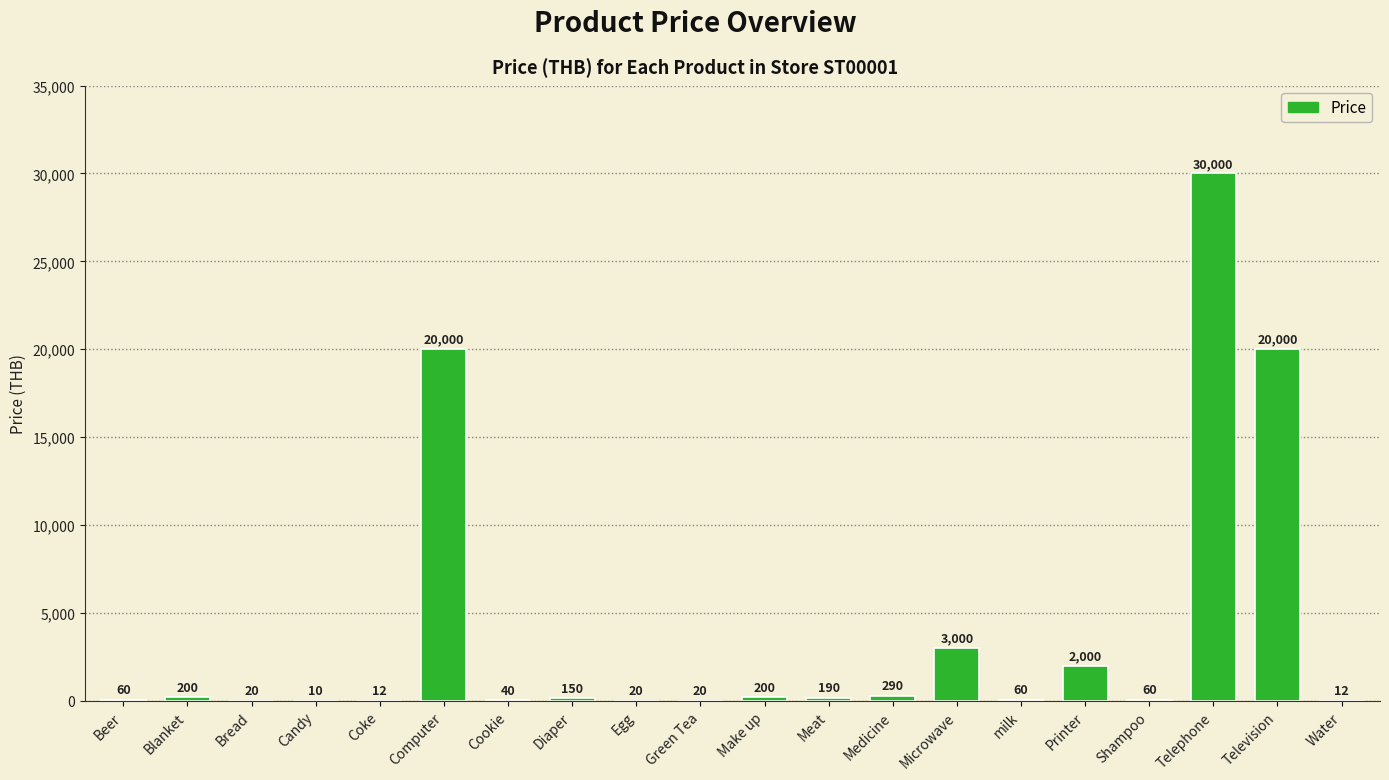

Is it true that the value at Shampoo is 60?

True